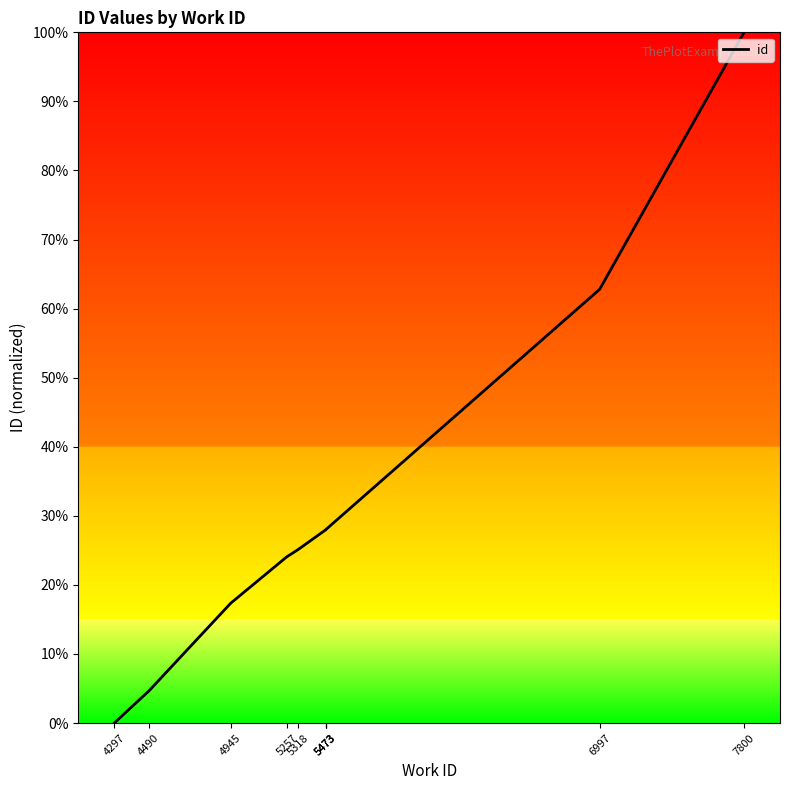

True or false: the data shows 0.0 at 4297.

True